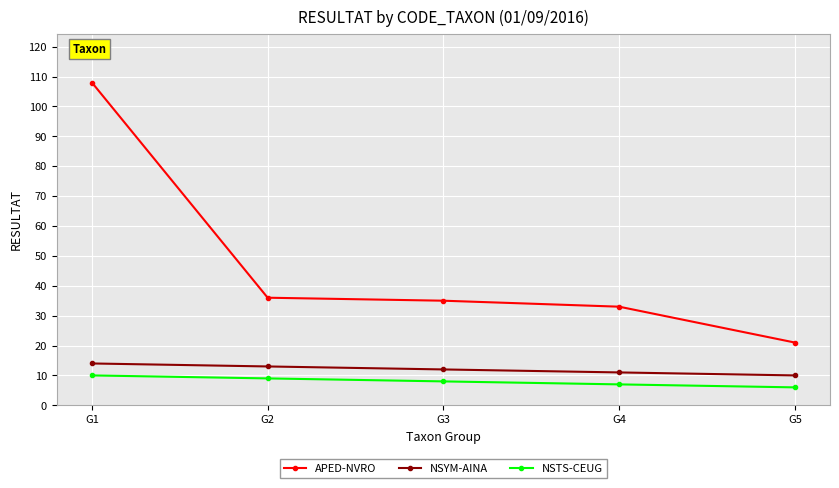

Is the value of APED-NVRO at G1 greater than the value of NSTS-CEUG at G3?

Yes